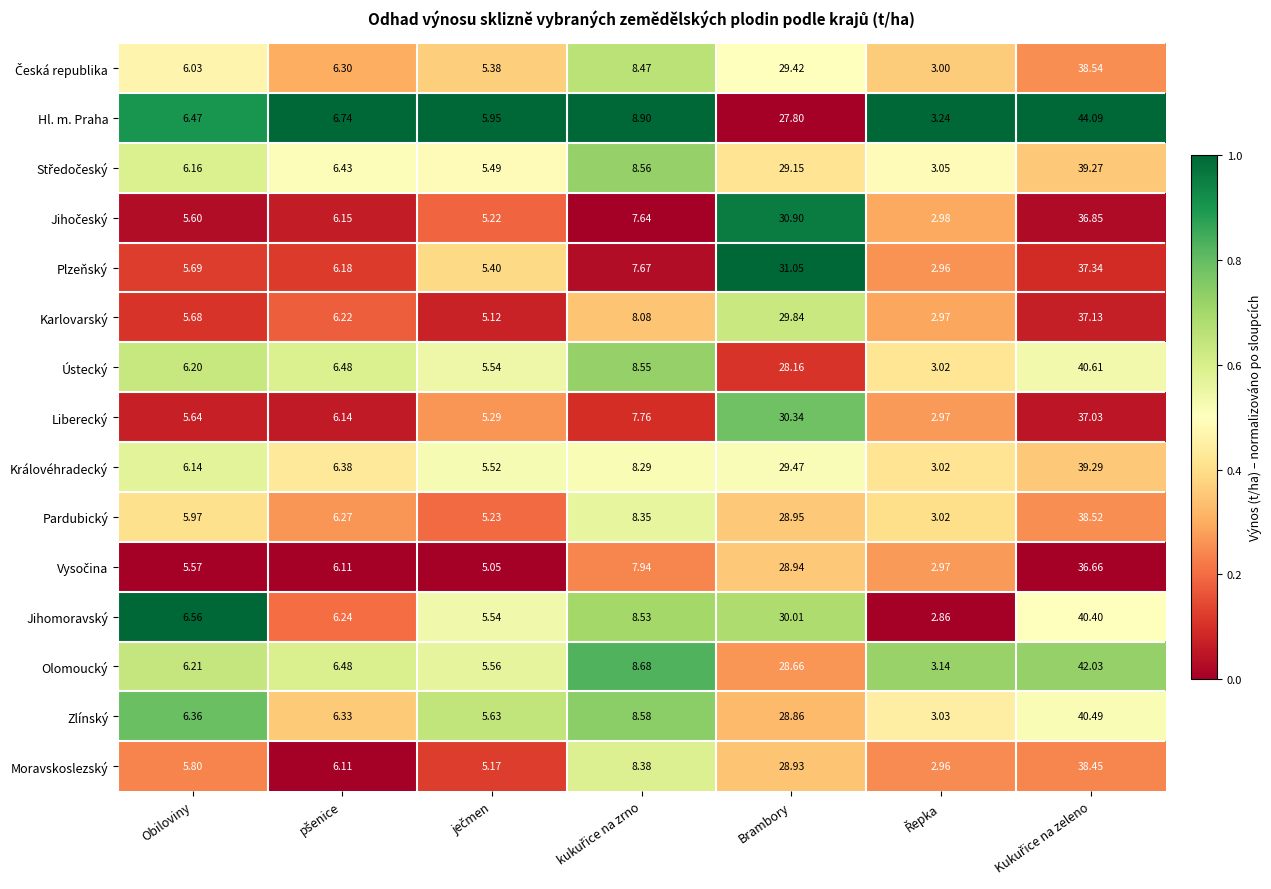

At which label is Jihomoravský closest to 21?

Brambory